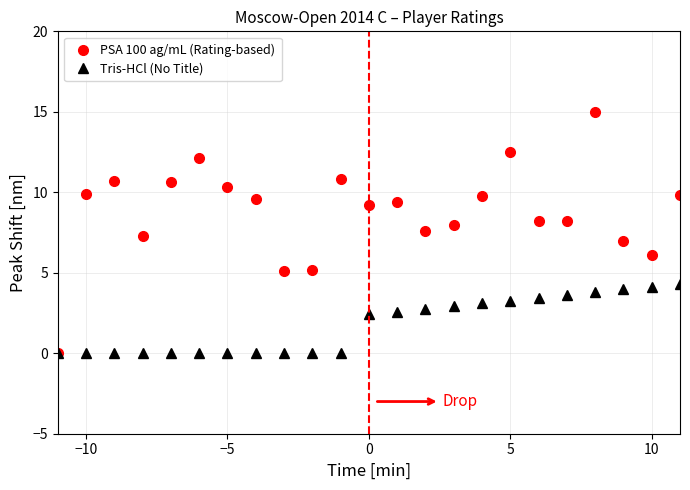

What is the maximum value shown in the chart?

15.0